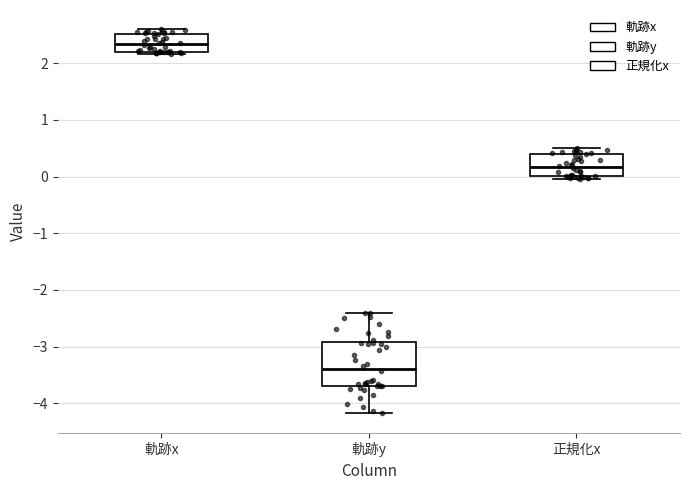

Where is the upper edge of the box for 軌跡x on the y-axis? The values are not printed on the chart, so give them approximately, as read against the axis.

2.5